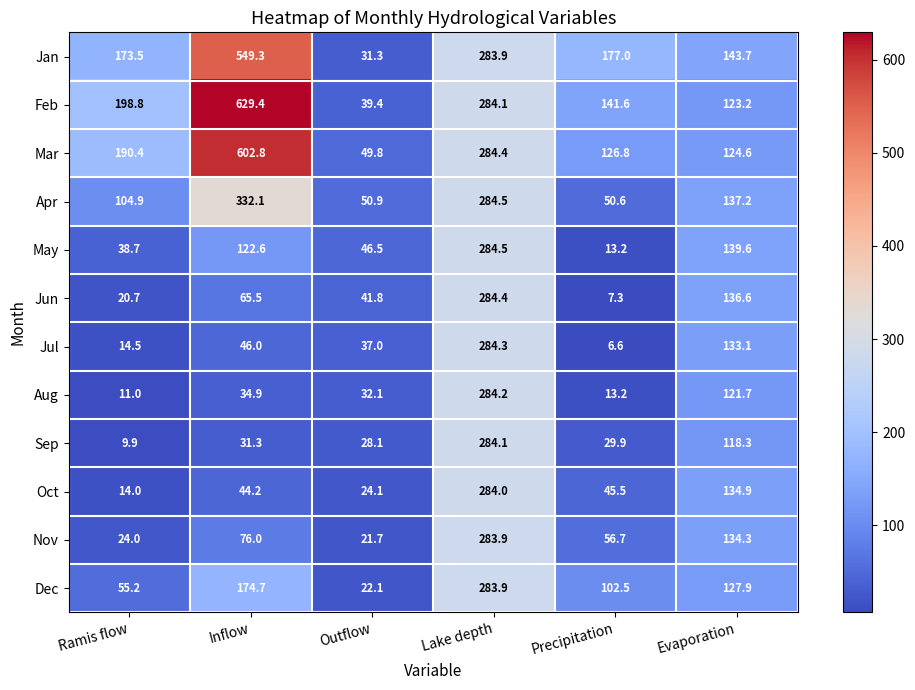

At which label does May first exceed 122?

Inflow